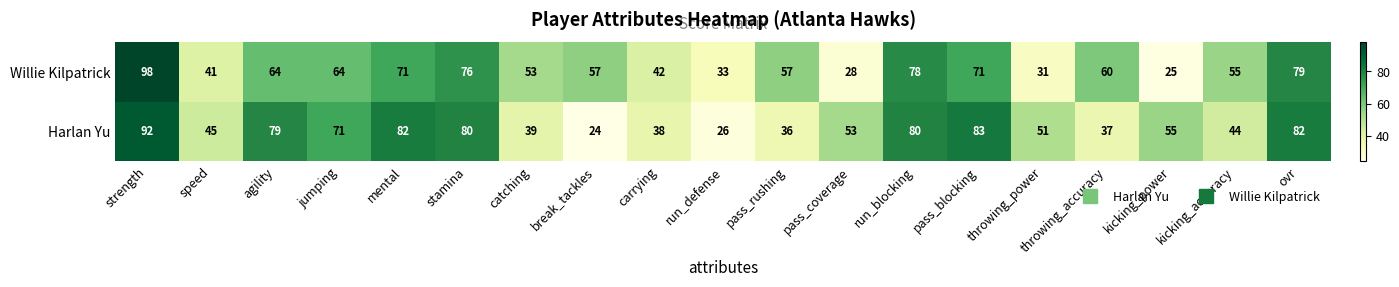

How many series are shown in this chart?

2